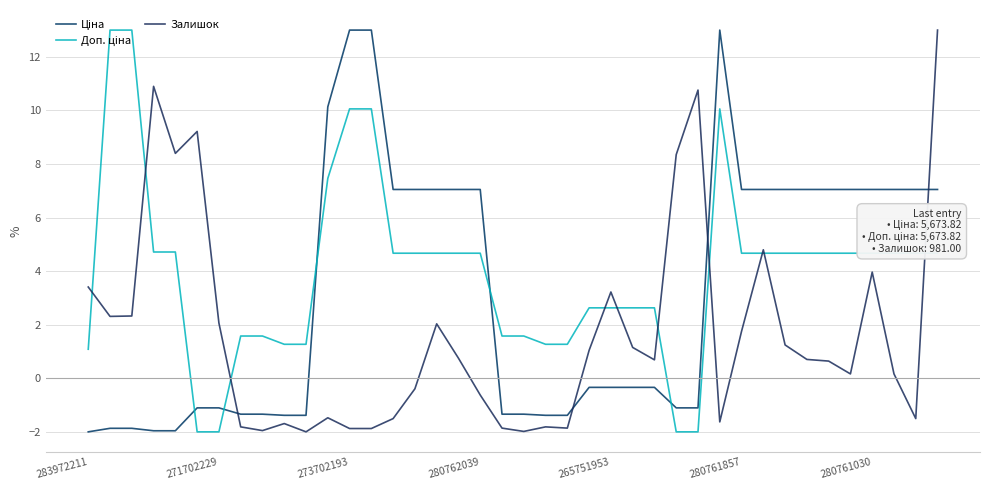

At which category is the sum across all series the highest?

39